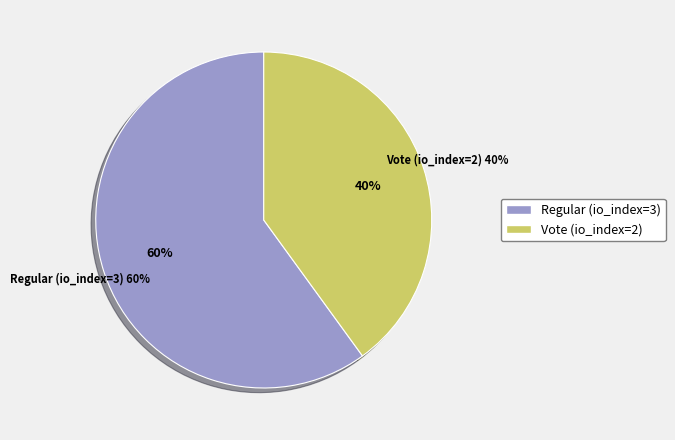

Does Vote (io_index=2) account for over 50% of the chart?

No